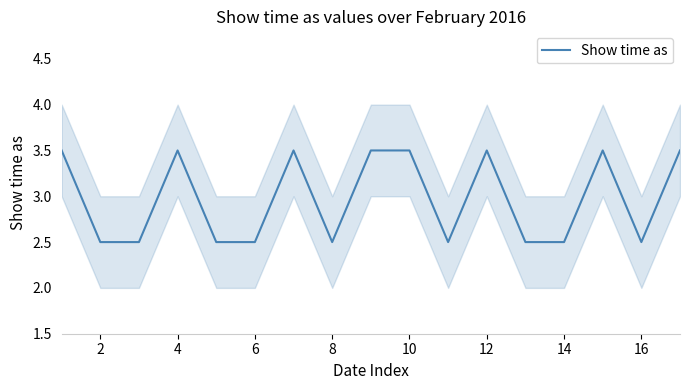

The value of Show time as at 6 is 0.9. True or false?

False